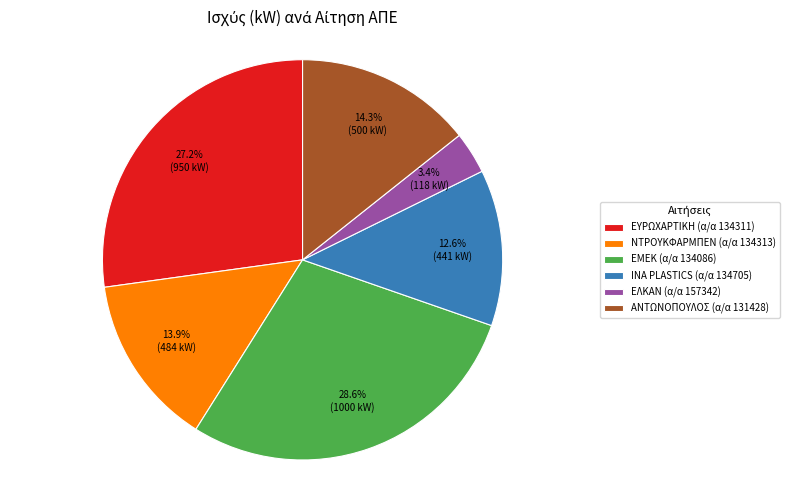

Between ΕΥΡΩΧΑΡΤΙΚΗ (α/α 134311) and ΙΝΑ PLASTICS (α/α 134705), which is larger?

ΕΥΡΩΧΑΡΤΙΚΗ (α/α 134311)